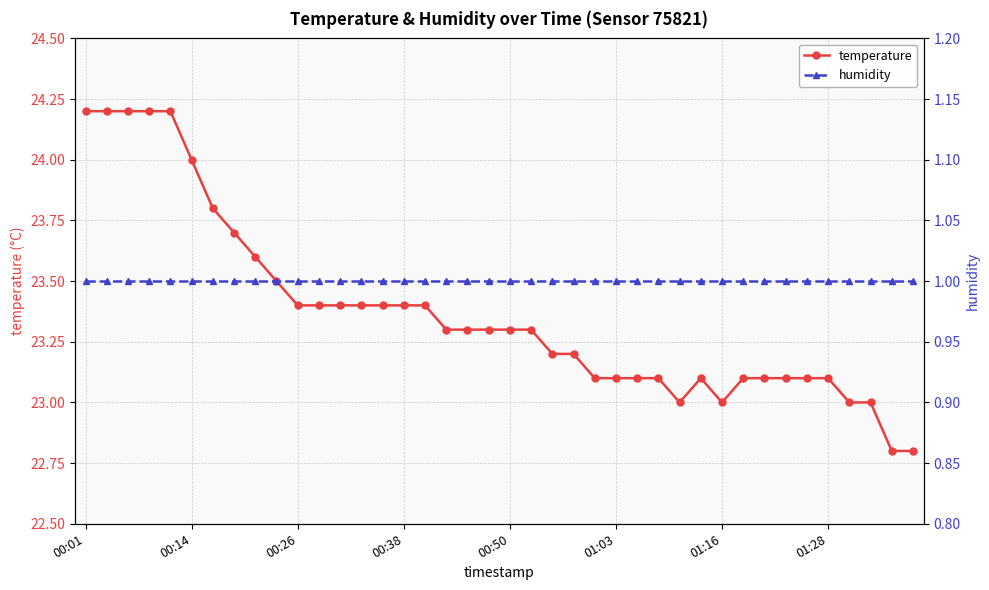

List the series in order of their peak value, lowest first.

humidity, temperature